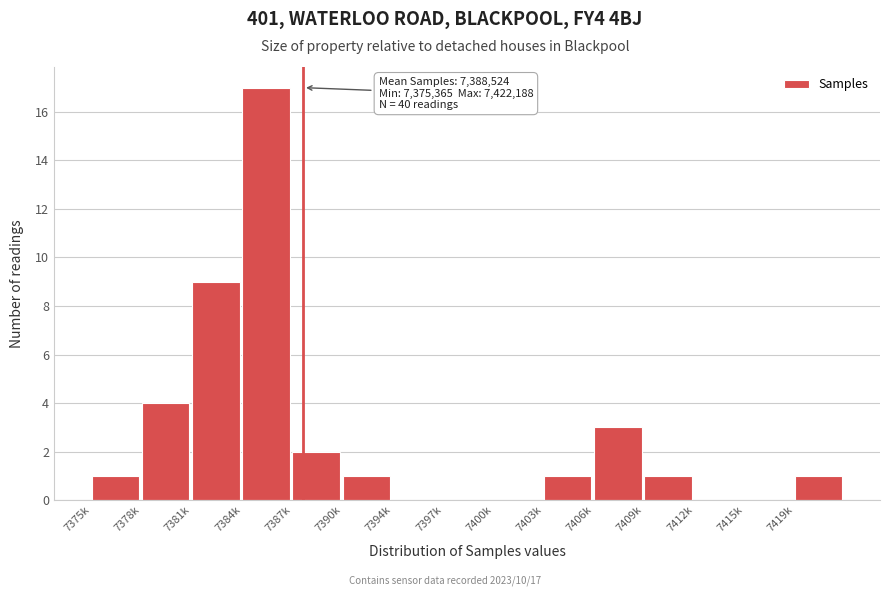

Reading right to left, what are all the values shown in this chart?

7419k=1	7415k=0	7412k=0	7409k=1	7406k=3	7403k=1	7400k=0	7397k=0	7394k=0	7390k=1	7387k=2	7384k=17	7381k=9	7378k=4	7375k=1